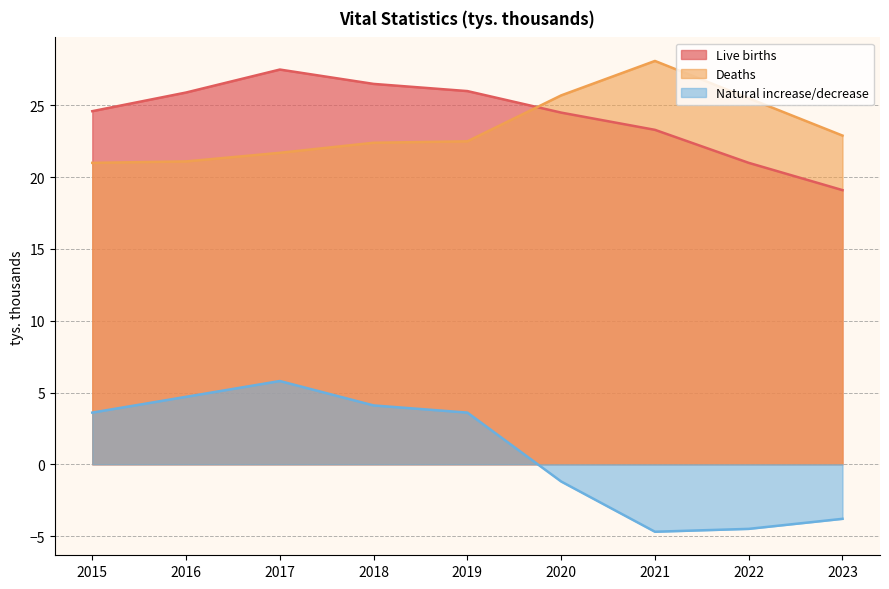

The value of Natural increase/decrease at 2022 is -6.6. True or false?

False